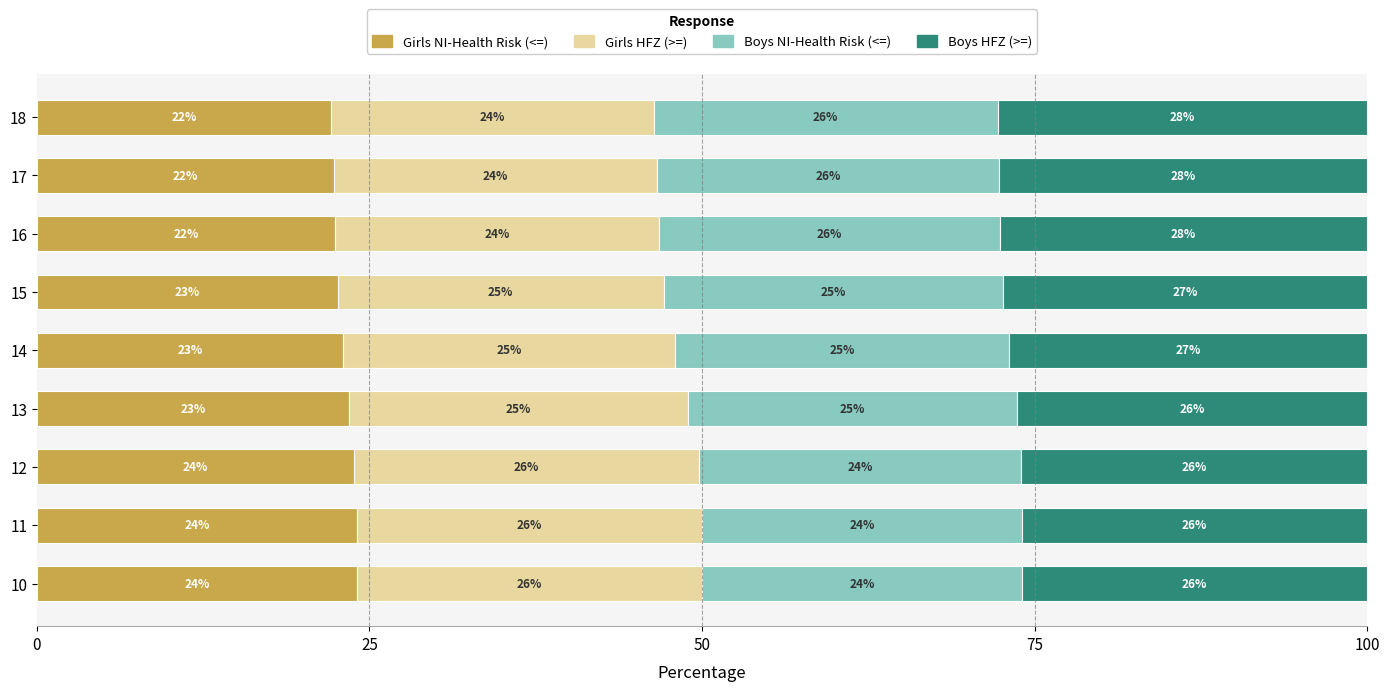

What are all the series names shown in the legend?

Girls NI-Health Risk (<=), Girls HFZ (>=), Boys NI-Health Risk (<=), Boys HFZ (>=)